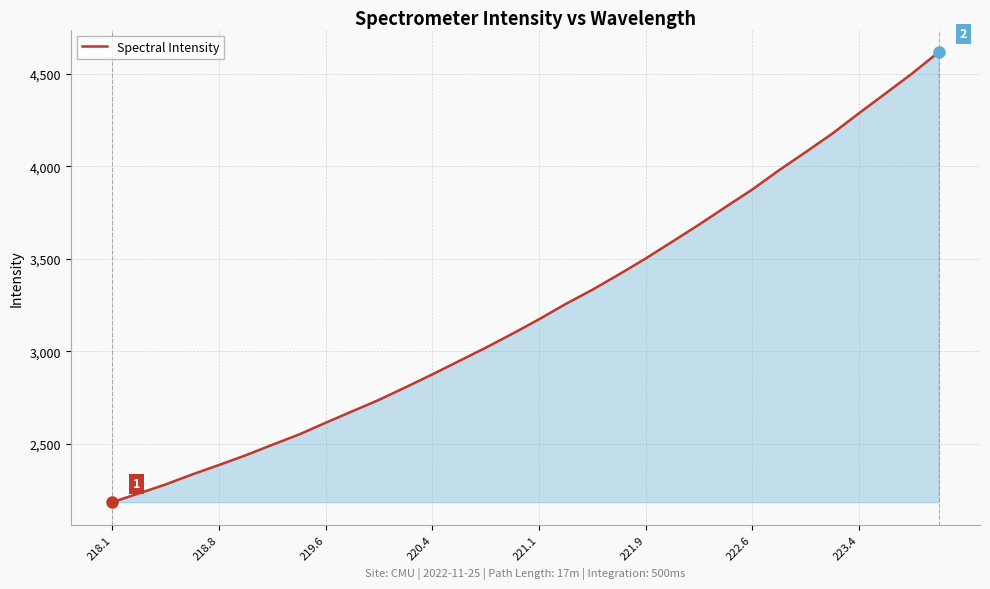

What is the difference between the maximum and minimum values?

2433.0